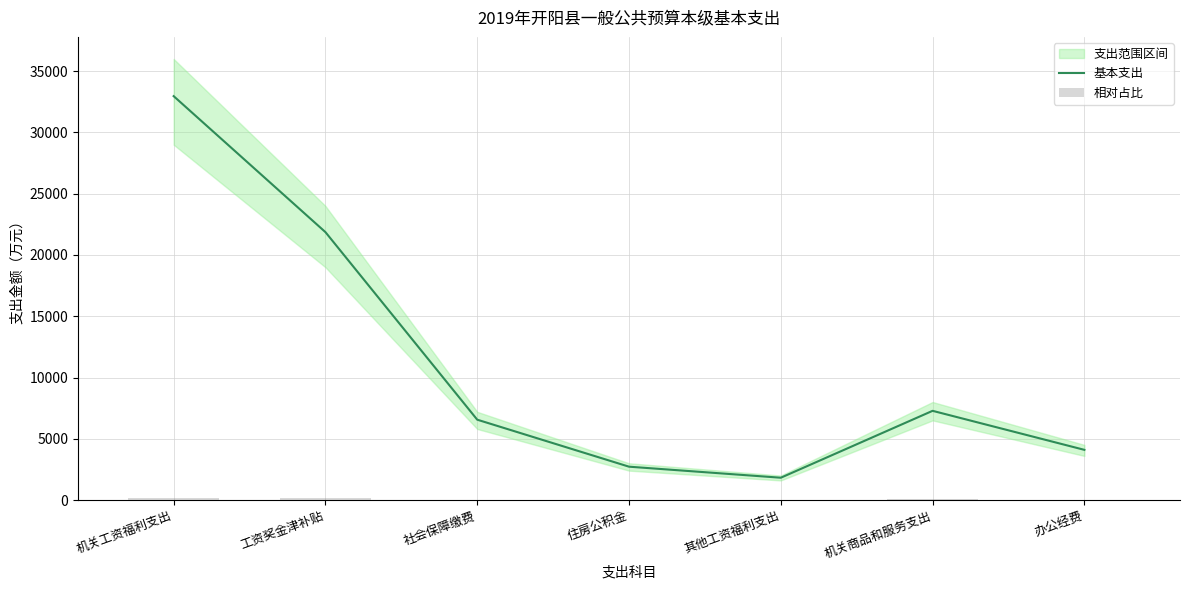

What position from the left is 其他工资福利支出?

5